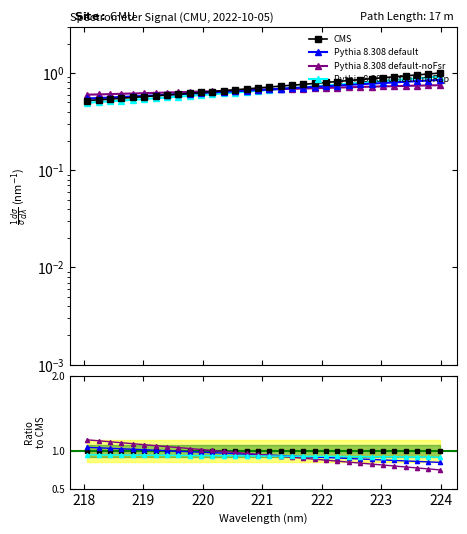

True or false: Pythia 8.308 default and Pythia 8.308 default-noRap cross at least once.

True